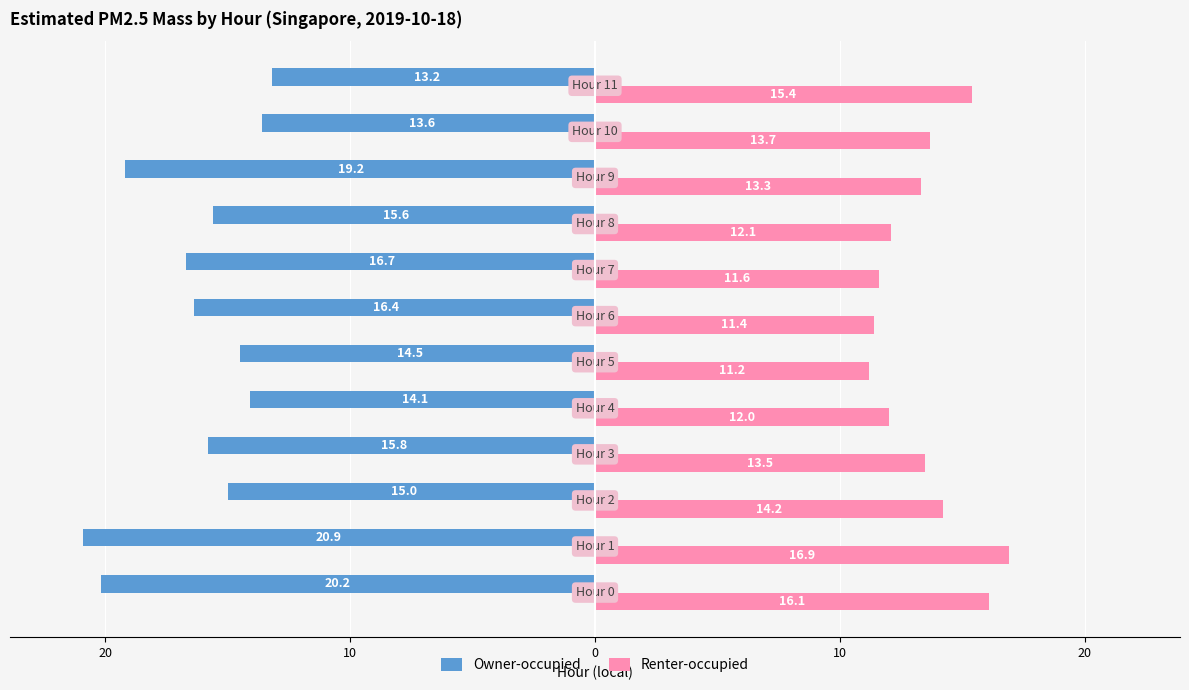

What are all the series names shown in the legend?

Owner-occupied, Renter-occupied